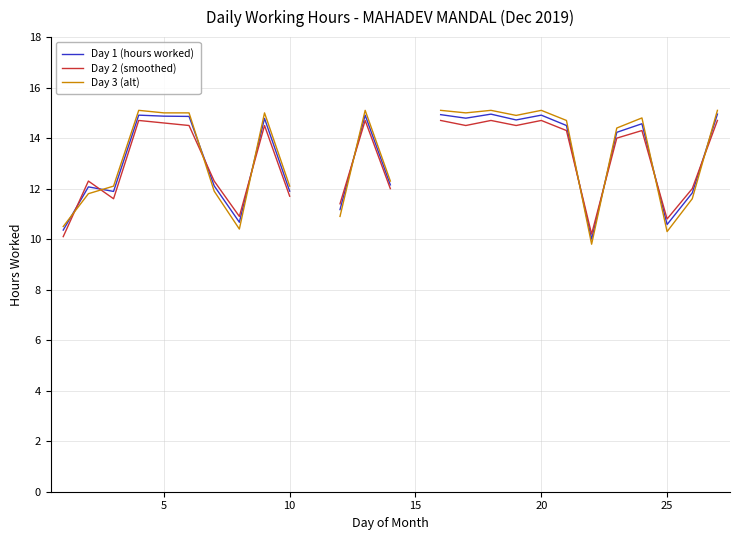

Rank the series by their maximum value, from highest to lowest.

Day 3 (alt), Day 1 (hours worked), Day 2 (smoothed)